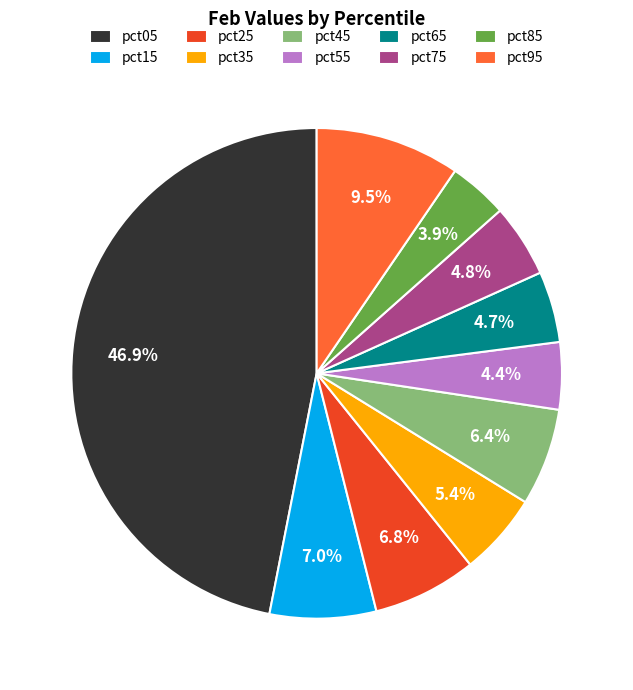

What percentage is the pct65 slice, to the nearest percent?

5%